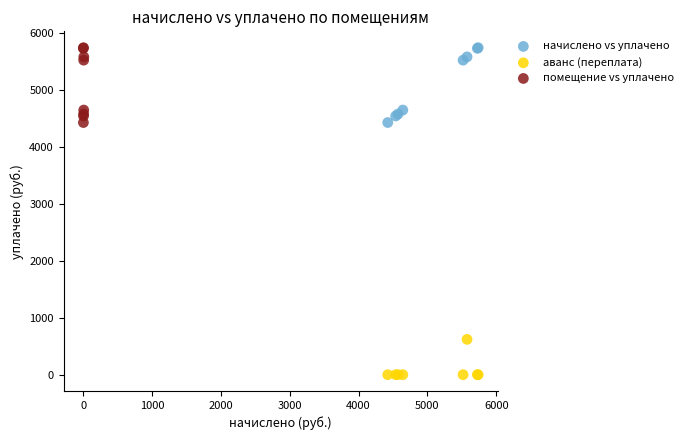

Which series contains the lowest Y value?

аванс (переплата)